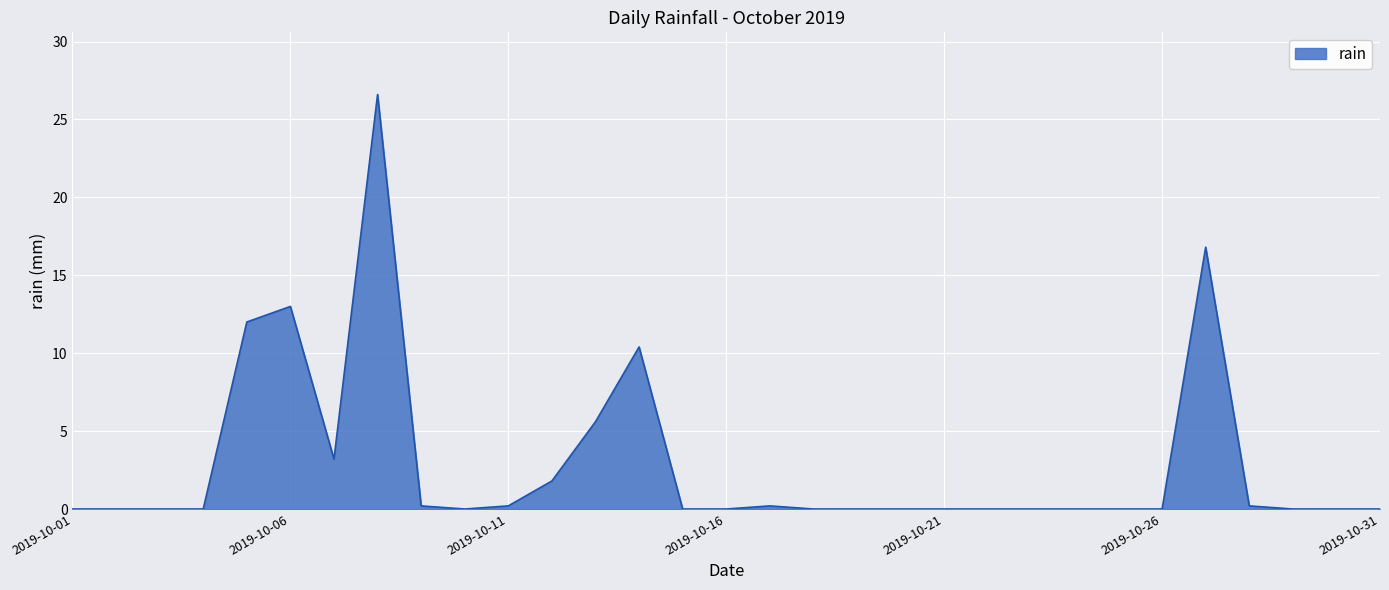

How many distinct data groups are displayed?

1